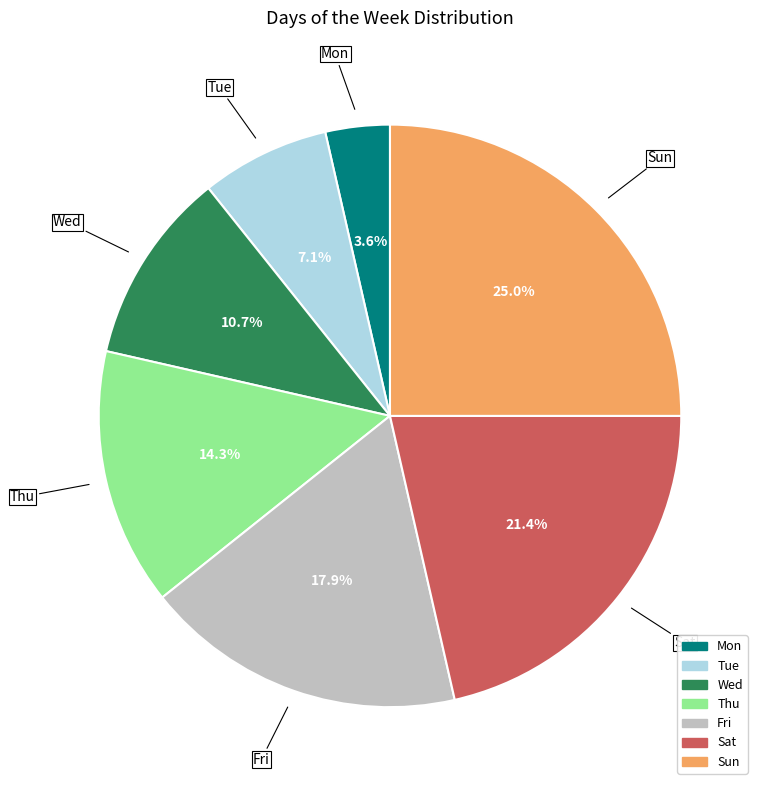

Which slice is the smallest?

Mon